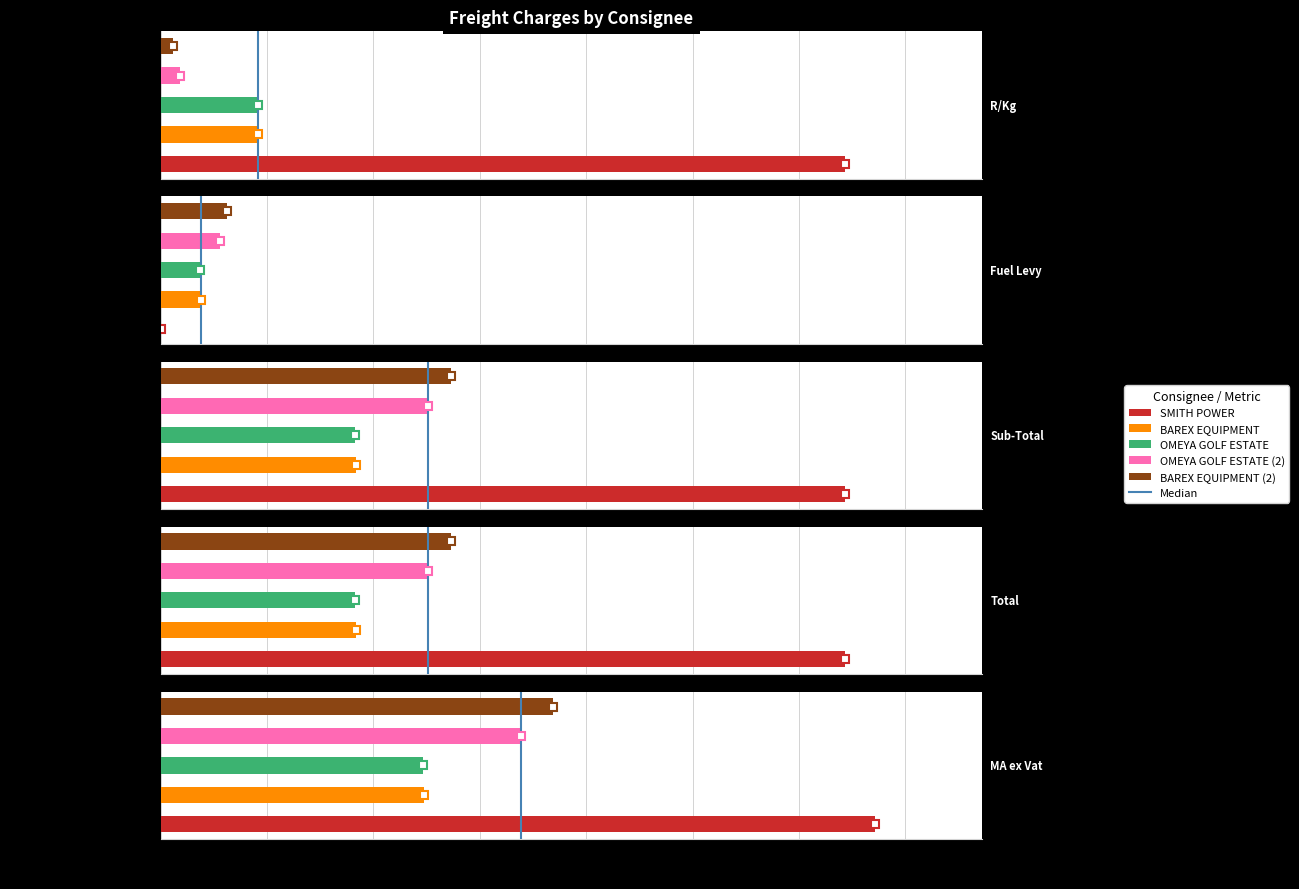

List the series in order of their peak value, highest first.

MA ex Vat, R/Kg, Sub-Total, Total, Fuel Levy